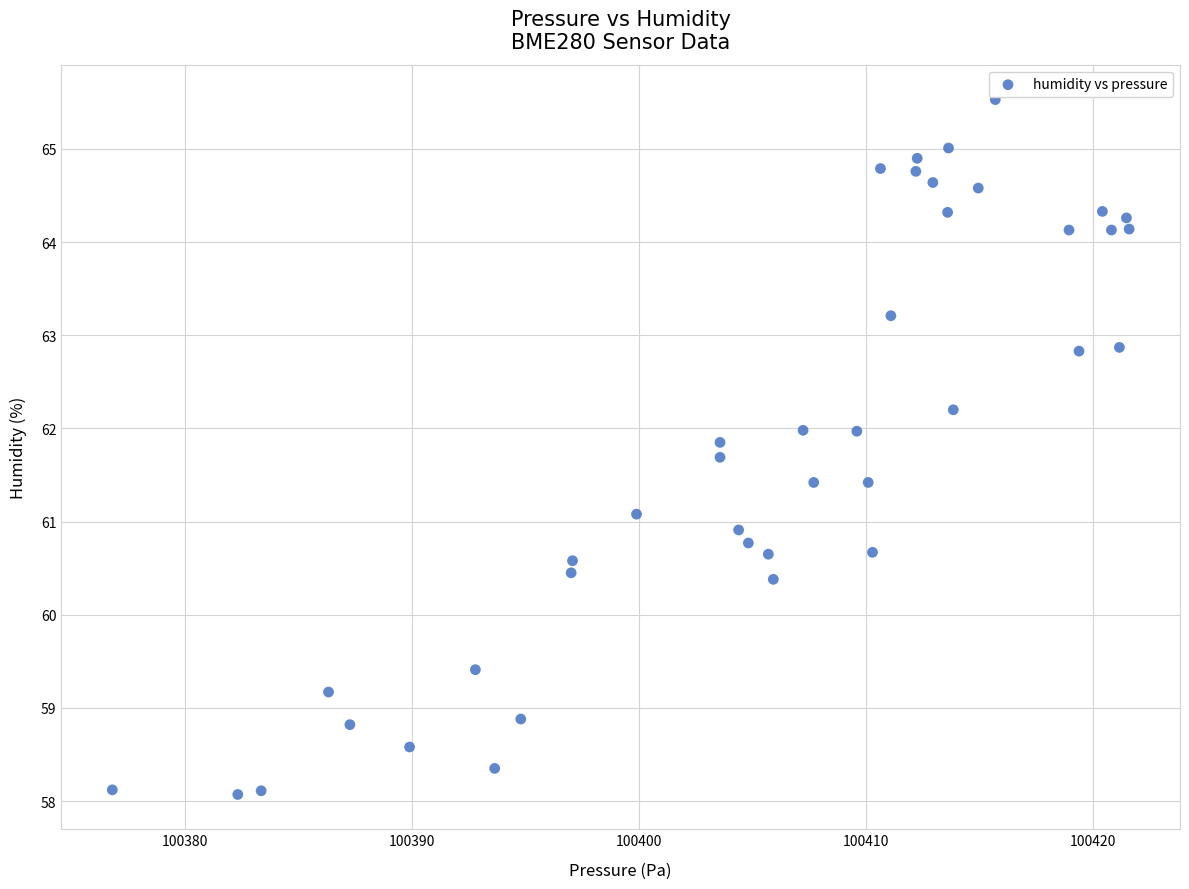

What is the range of X values (max minus min)?

44.8